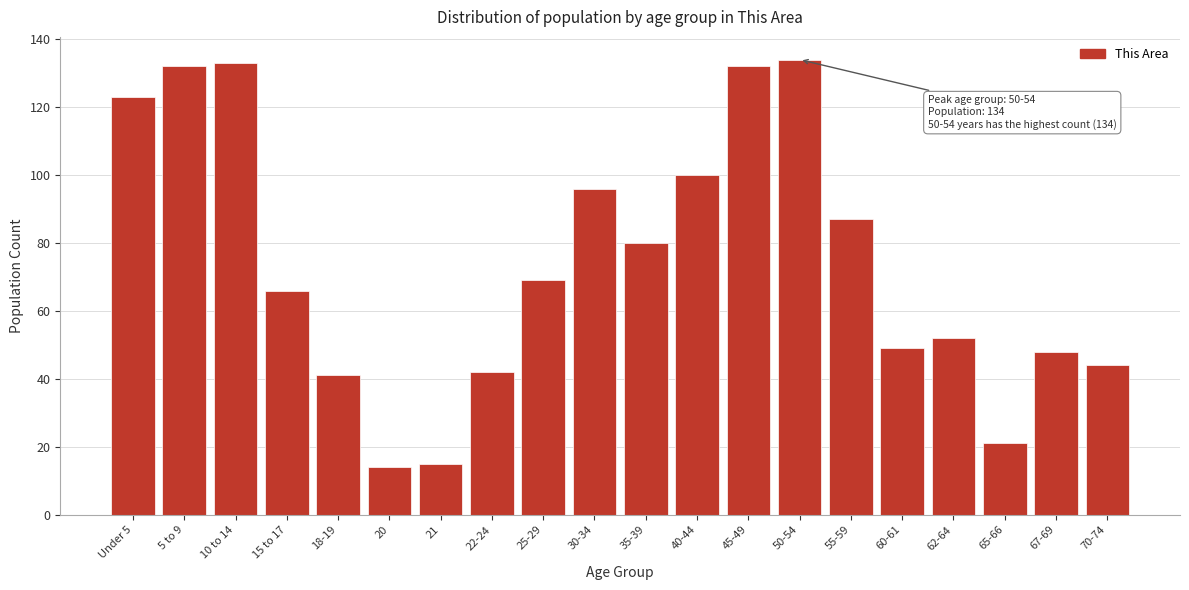

Reading left to right, what are all the values shown in this chart?

123	132	133	66	41	14	15	42	69	96	80	100	132	134	87	49	52	21	48	44